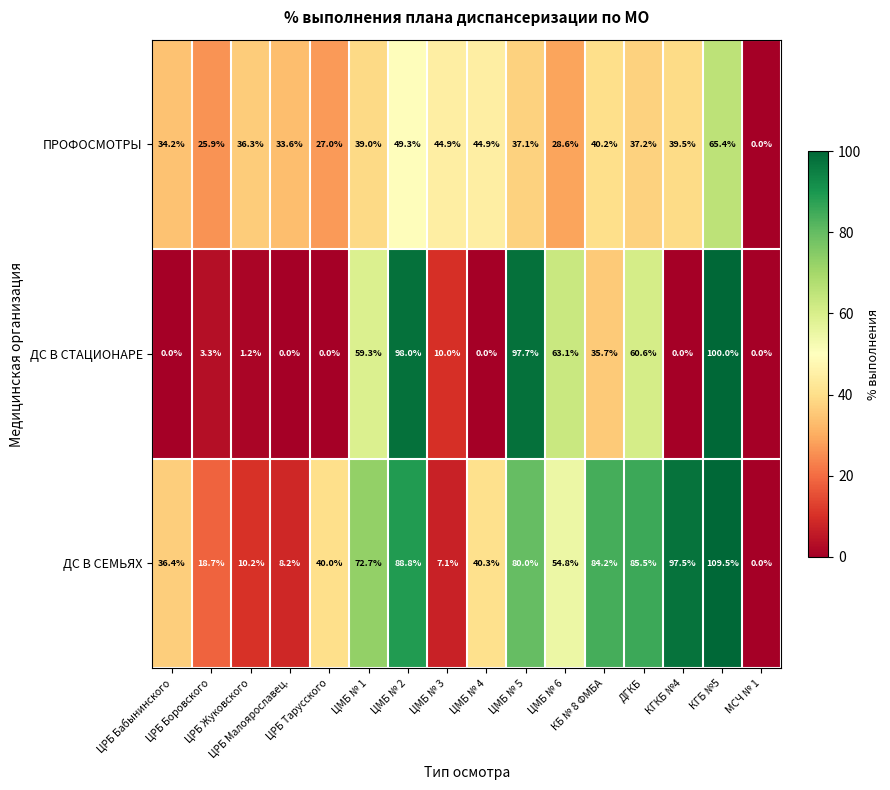

What is the maximum value shown in the chart?

109.5